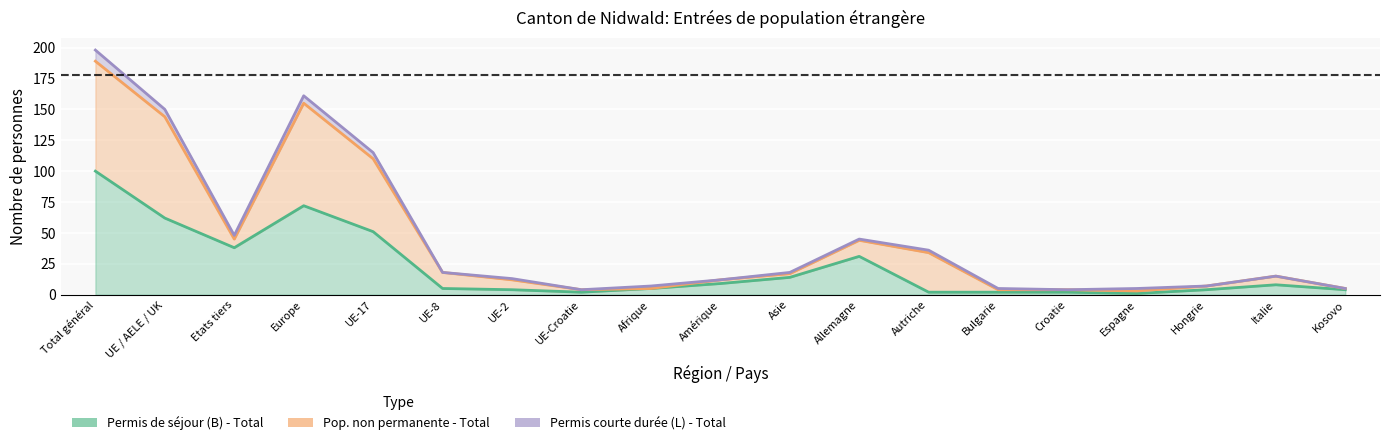

How many lines are shown in the chart?

3